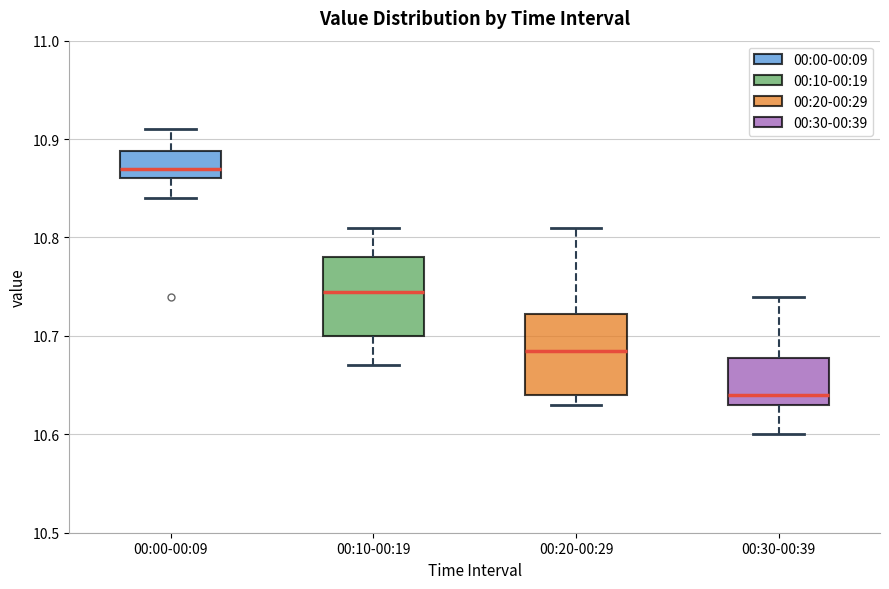

Reading left to right, read every box against the y-axis: the position of its median line, the range the box covers, and the ends of its whiskers. The values are not printed on the chart, so give them approximately, as read against the axis.

00:00-00:09: median 10.87, box 10.86 to 10.89, whiskers 10.84 to 10.91
00:10-00:19: median 10.75, box 10.70 to 10.78, whiskers 10.67 to 10.81
00:20-00:29: median 10.69, box 10.64 to 10.72, whiskers 10.63 to 10.81
00:30-00:39: median 10.64, box 10.63 to 10.68, whiskers 10.60 to 10.74